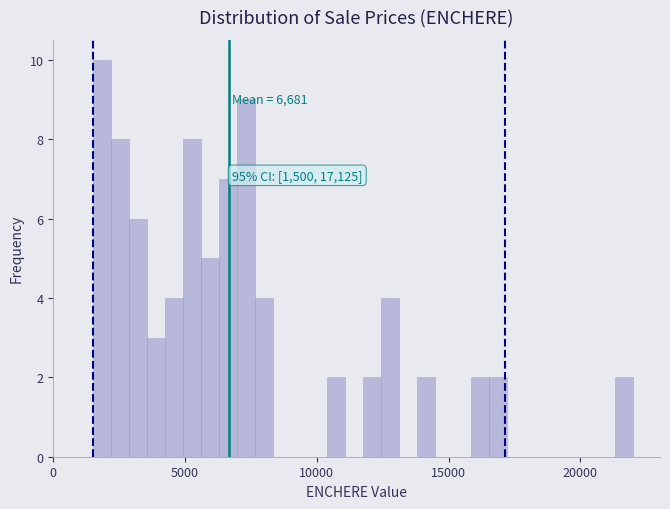

Read against the x-axis, roughly where is the centre of the tallest bar?

2000